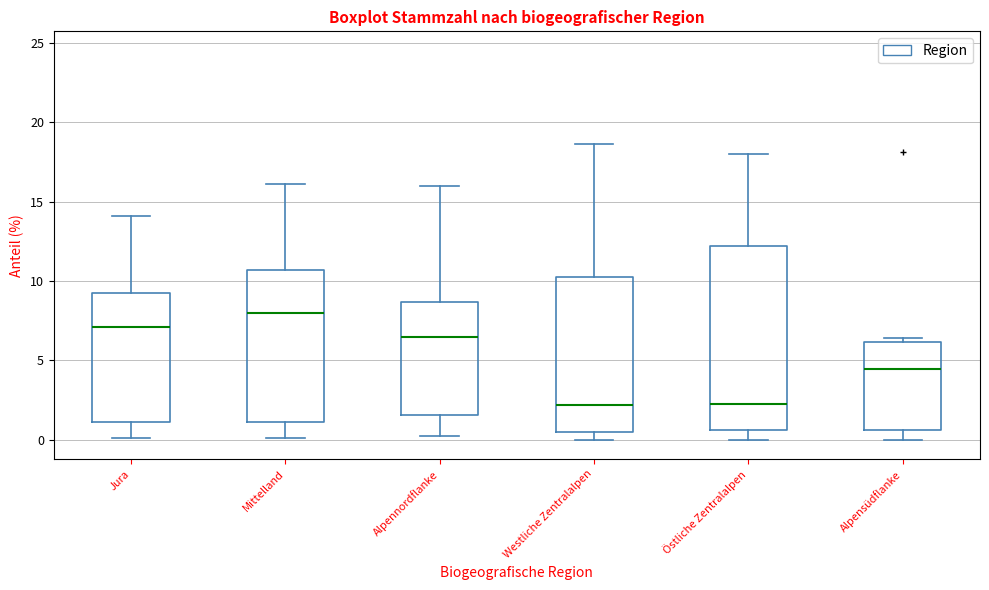

Where does the upper whisker of the box for Mittelland end on the y-axis? The values are not printed on the chart, so give them approximately, as read against the axis.

16.0